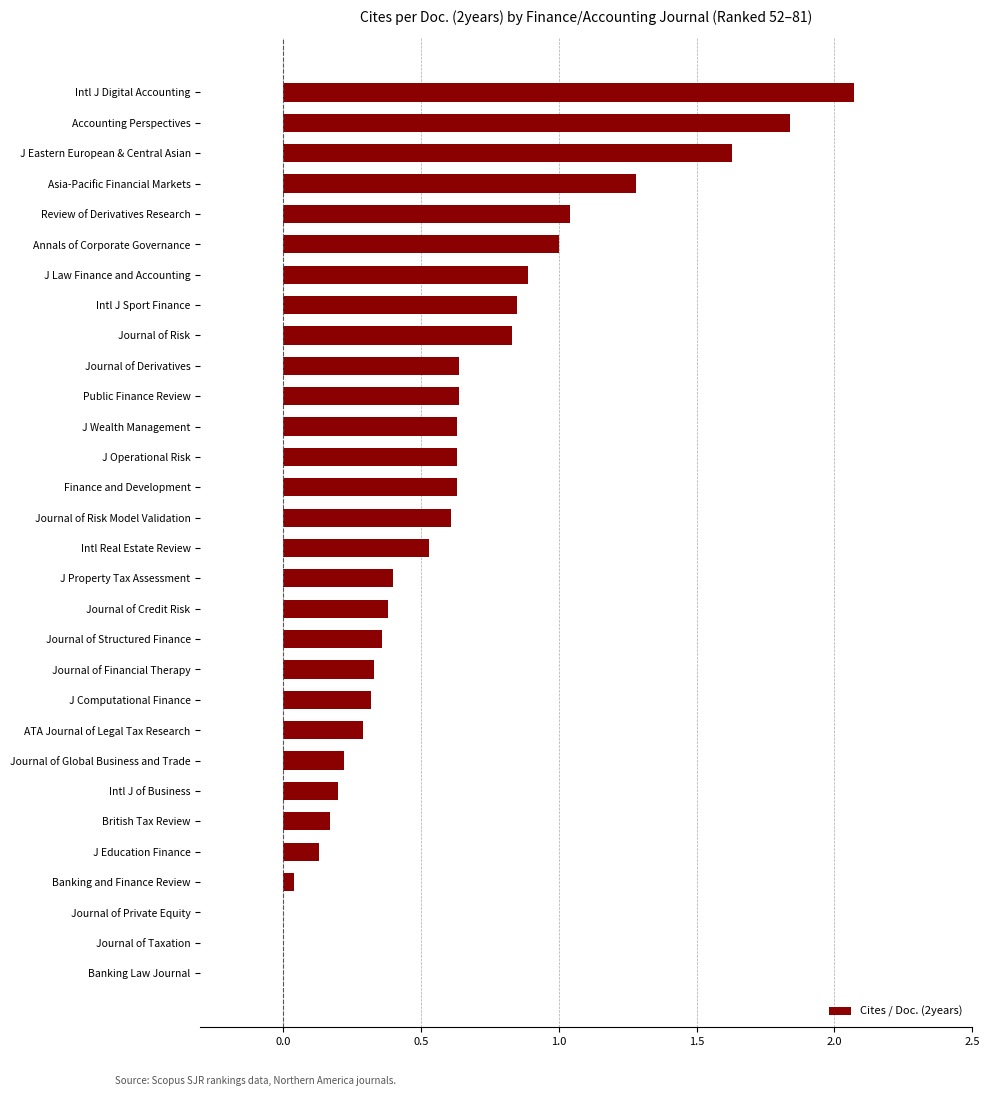

What is the sum of the values at Accounting Perspectives and Public Finance Review?

2.5